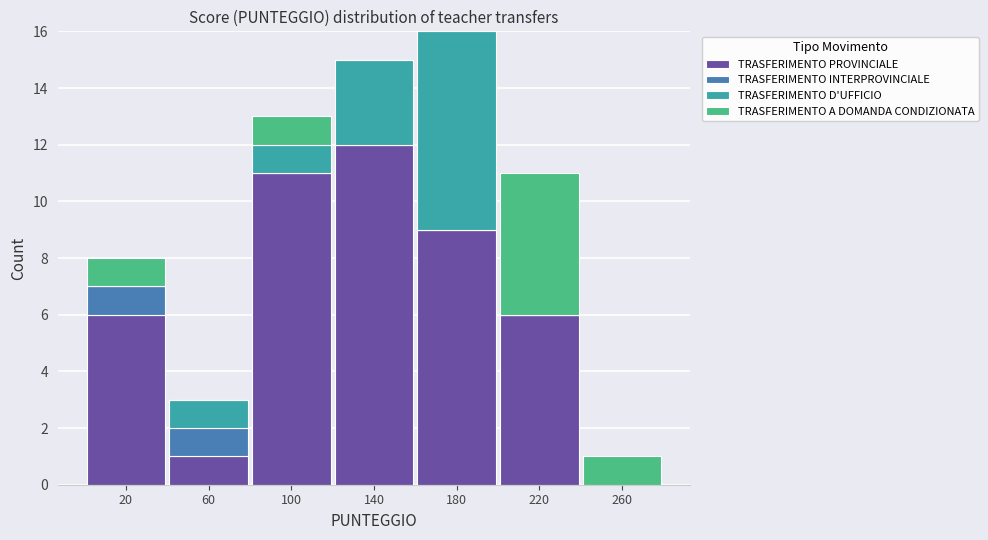

Which range on the x-axis has the tallest stacked bar (by total height)?

160 to 200